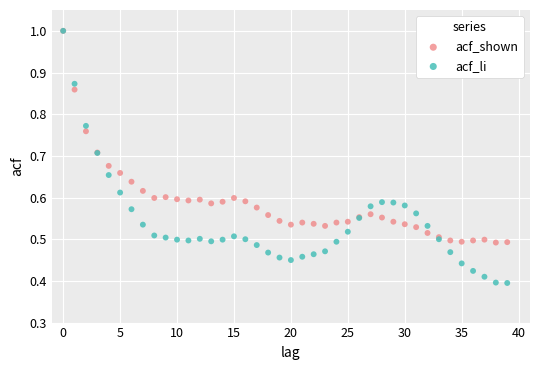

What are all the series names shown in the legend?

acf_shown, acf_li